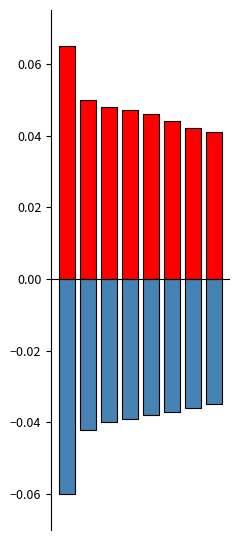

What is the sum of all Positive values?

0.4